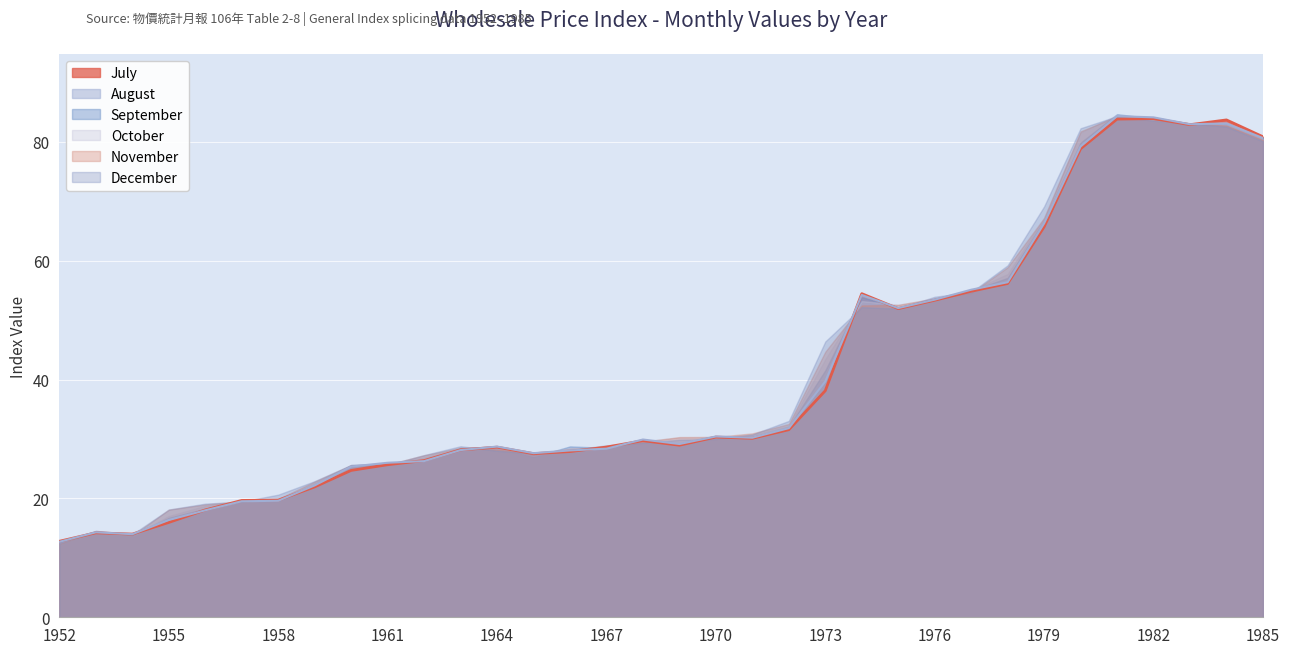

Rank the categories by July value from highest to lowest.

1982, 1981, 1984, 1983, 1985, 1980, 1979, 1978, 1977, 1974, 1976, 1975, 1973, 1972, 1970, 1971, 1968, 1969, 1967, 1964, 1963, 1966, 1965, 1962, 1961, 1960, 1959, 1958, 1957, 1956, 1955, 1953, 1954, 1952